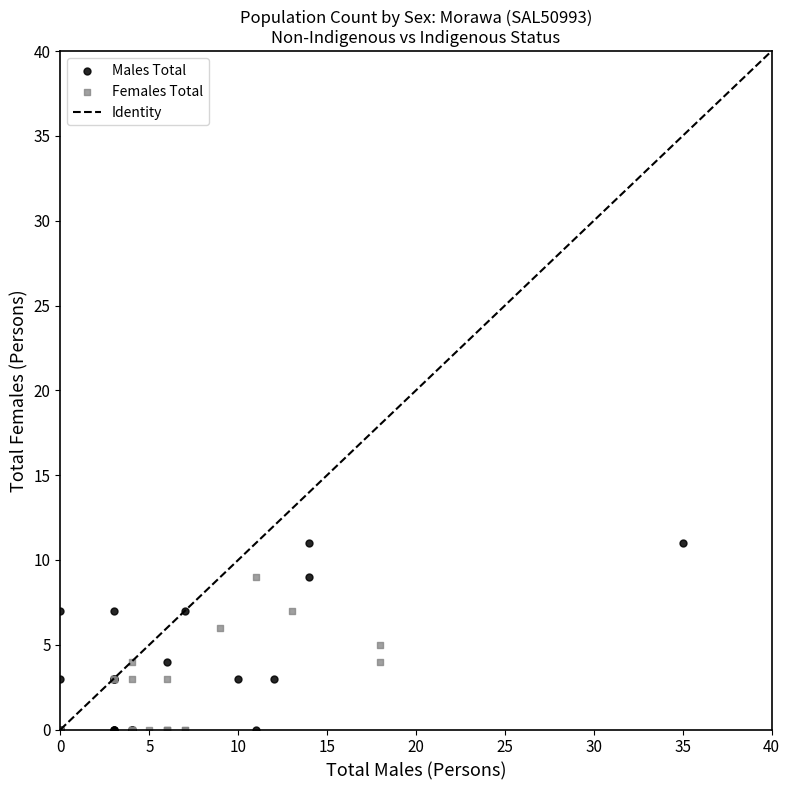

Which series has the largest Y range (max minus min)?

Males Total